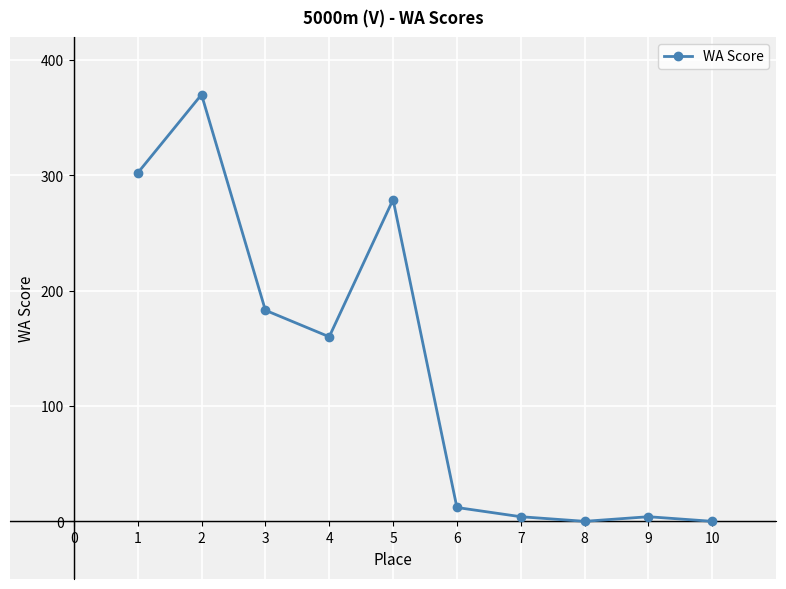

The value at 1 is 205. True or false?

False